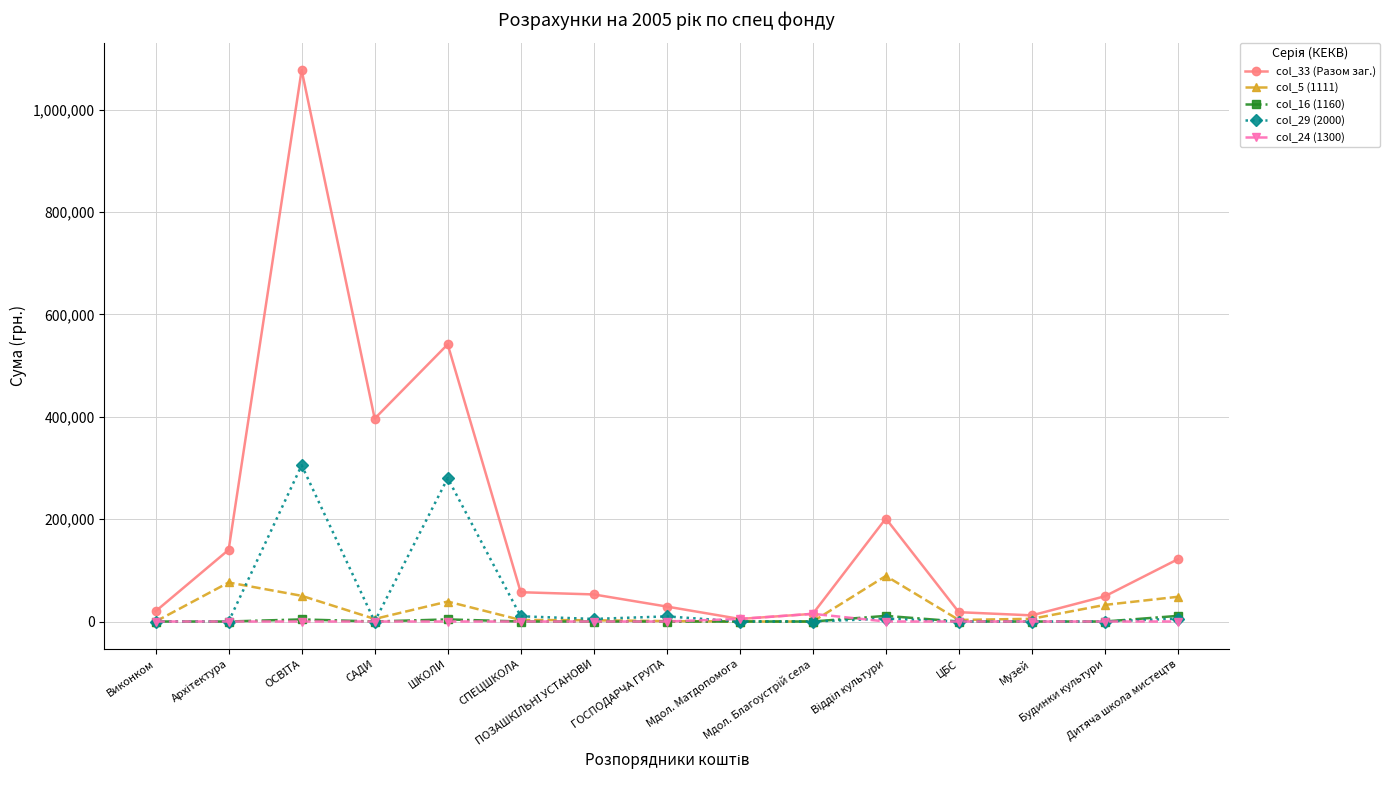

True or false: col_33 (Разом заг.) has more than 1 interior local peaks.

True